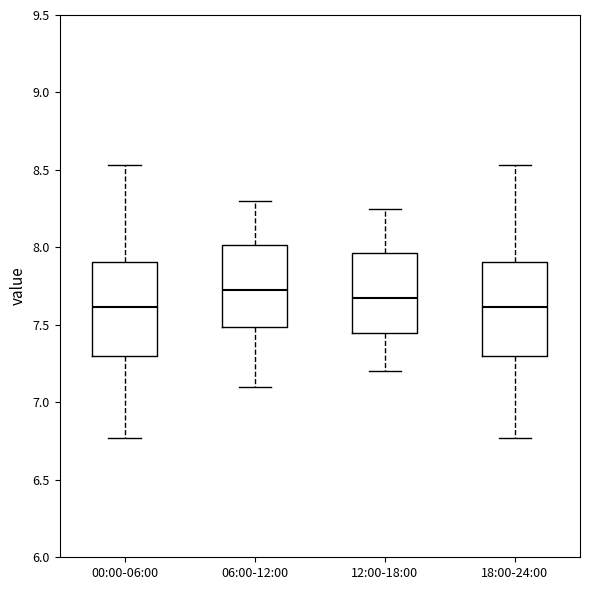

Reading left to right, transcribe this box plot: for each box, give where its median line is, the range the box spans, and where its two whiskers end, as read against the y-axis. The values are not printed on the chart, so give them approximately, as read against the axis.

00:00-06:00: median 7.60, box 7.30 to 7.90, whiskers 6.75 to 8.55
06:00-12:00: median 7.75, box 7.50 to 8.00, whiskers 7.10 to 8.30
12:00-18:00: median 7.70, box 7.45 to 7.95, whiskers 7.20 to 8.25
18:00-24:00: median 7.60, box 7.30 to 7.90, whiskers 6.75 to 8.55